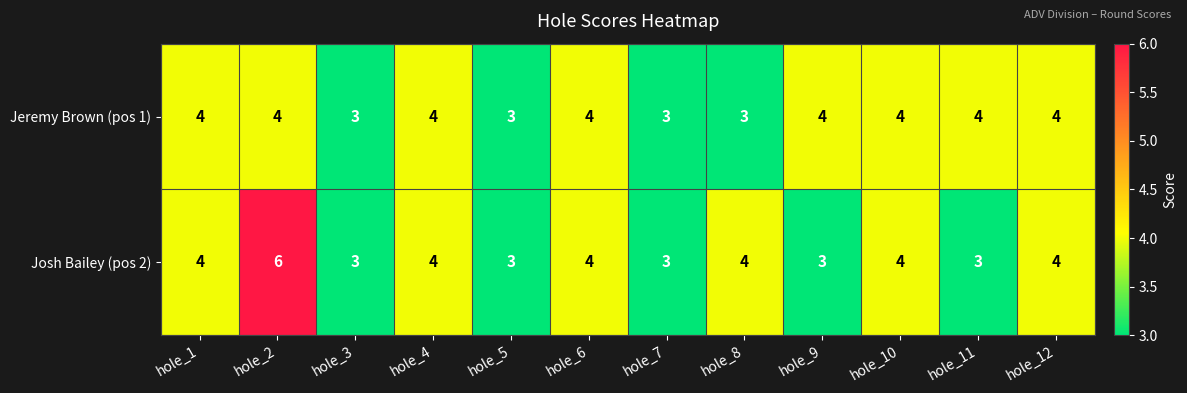

What is the difference between the maximum and minimum values in the Josh Bailey (pos 2) series?

3